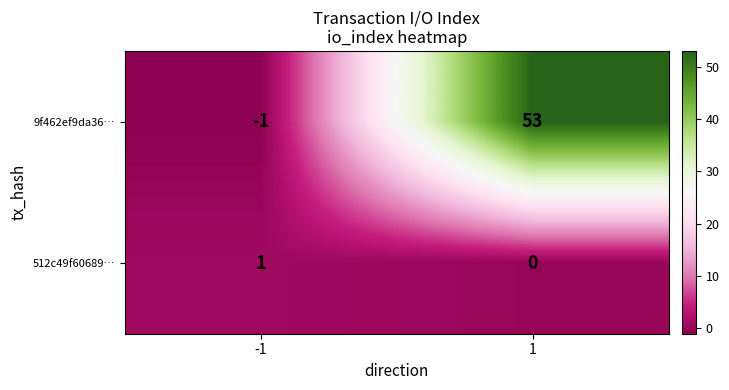

What is the difference between the highest and lowest values at -1?

2